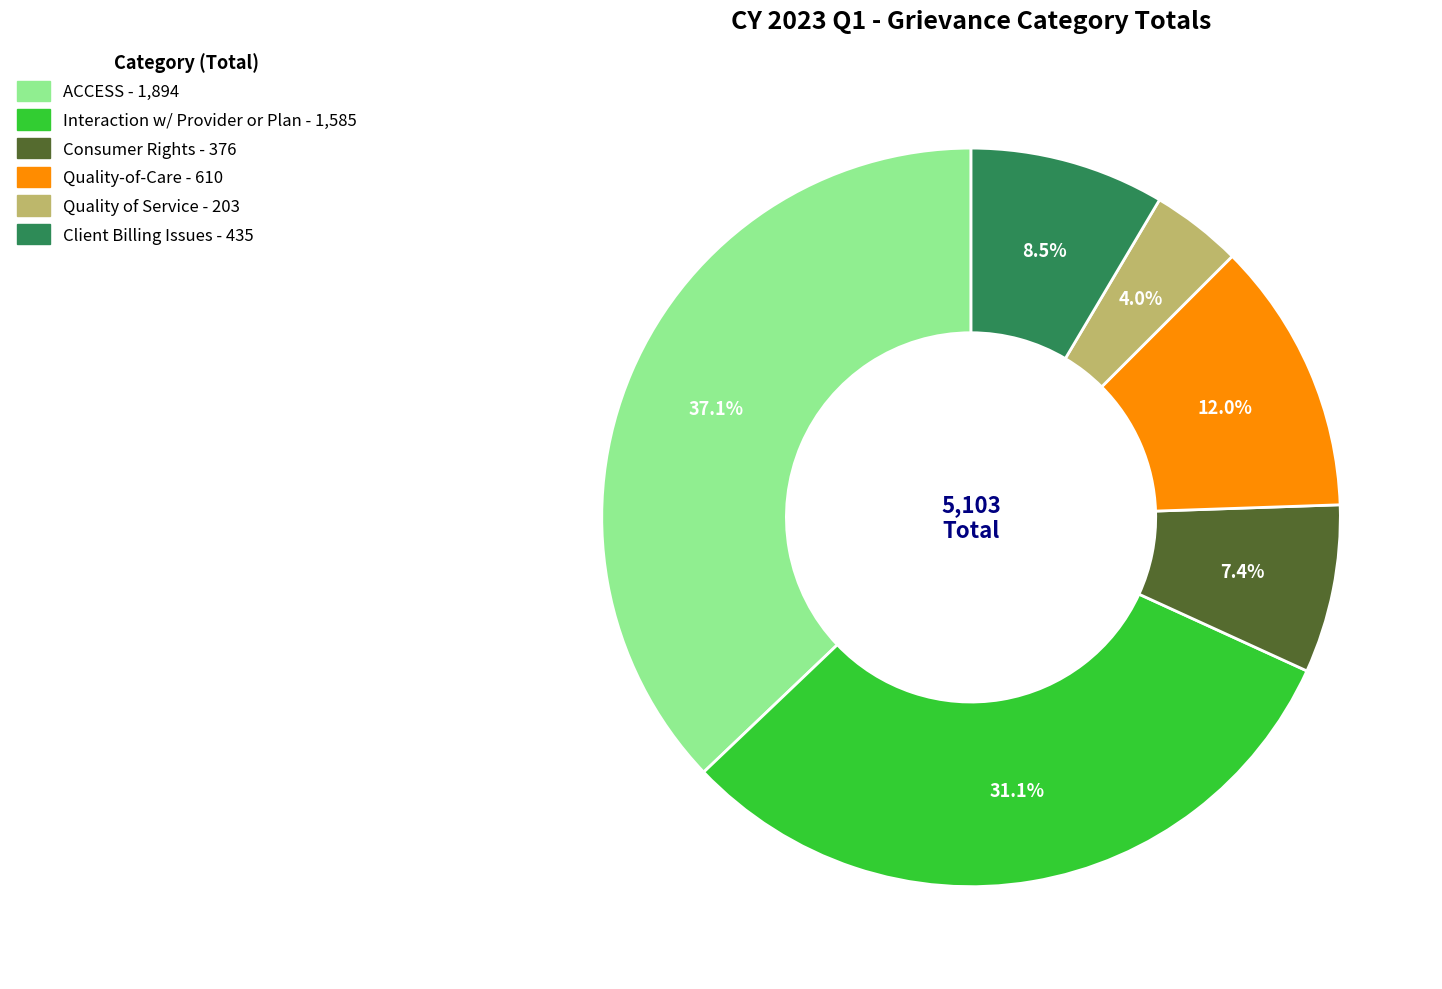

Is there a majority slice in this chart?

No